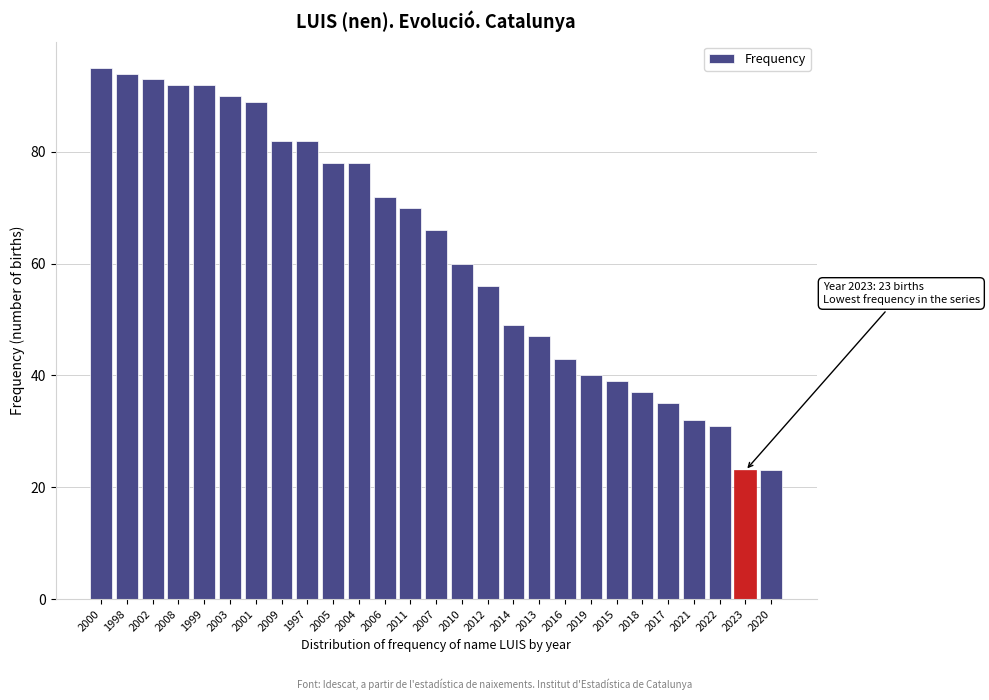

Reading left to right, list all the values displayed in this chart.

2000=95	1998=94	2002=93	2008=92	1999=92	2003=90	2001=89	2009=82	1997=82	2005=78	2004=78	2006=72	2011=70	2007=66	2010=60	2012=56	2014=49	2013=47	2016=43	2019=40	2015=39	2018=37	2017=35	2021=32	2022=31	2023=23	2020=23